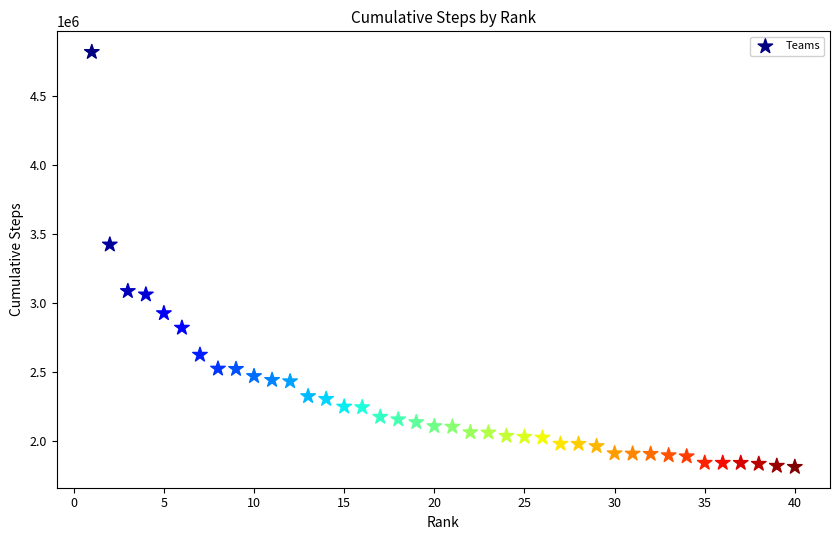

What Y value in the scatter plot is closest to 3316571?

3424718